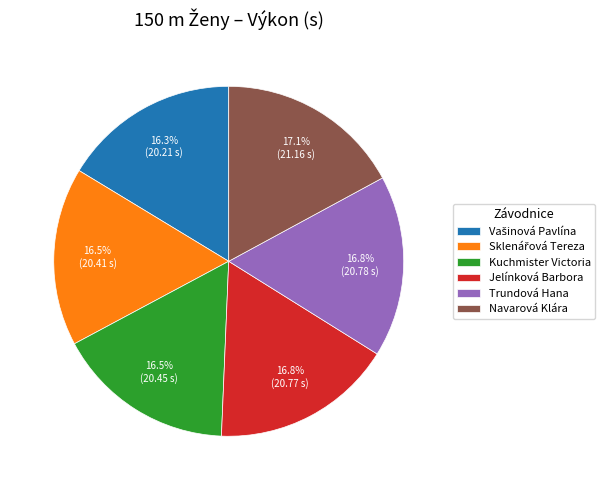

Is there any slice that represents more than half of the pie?

No